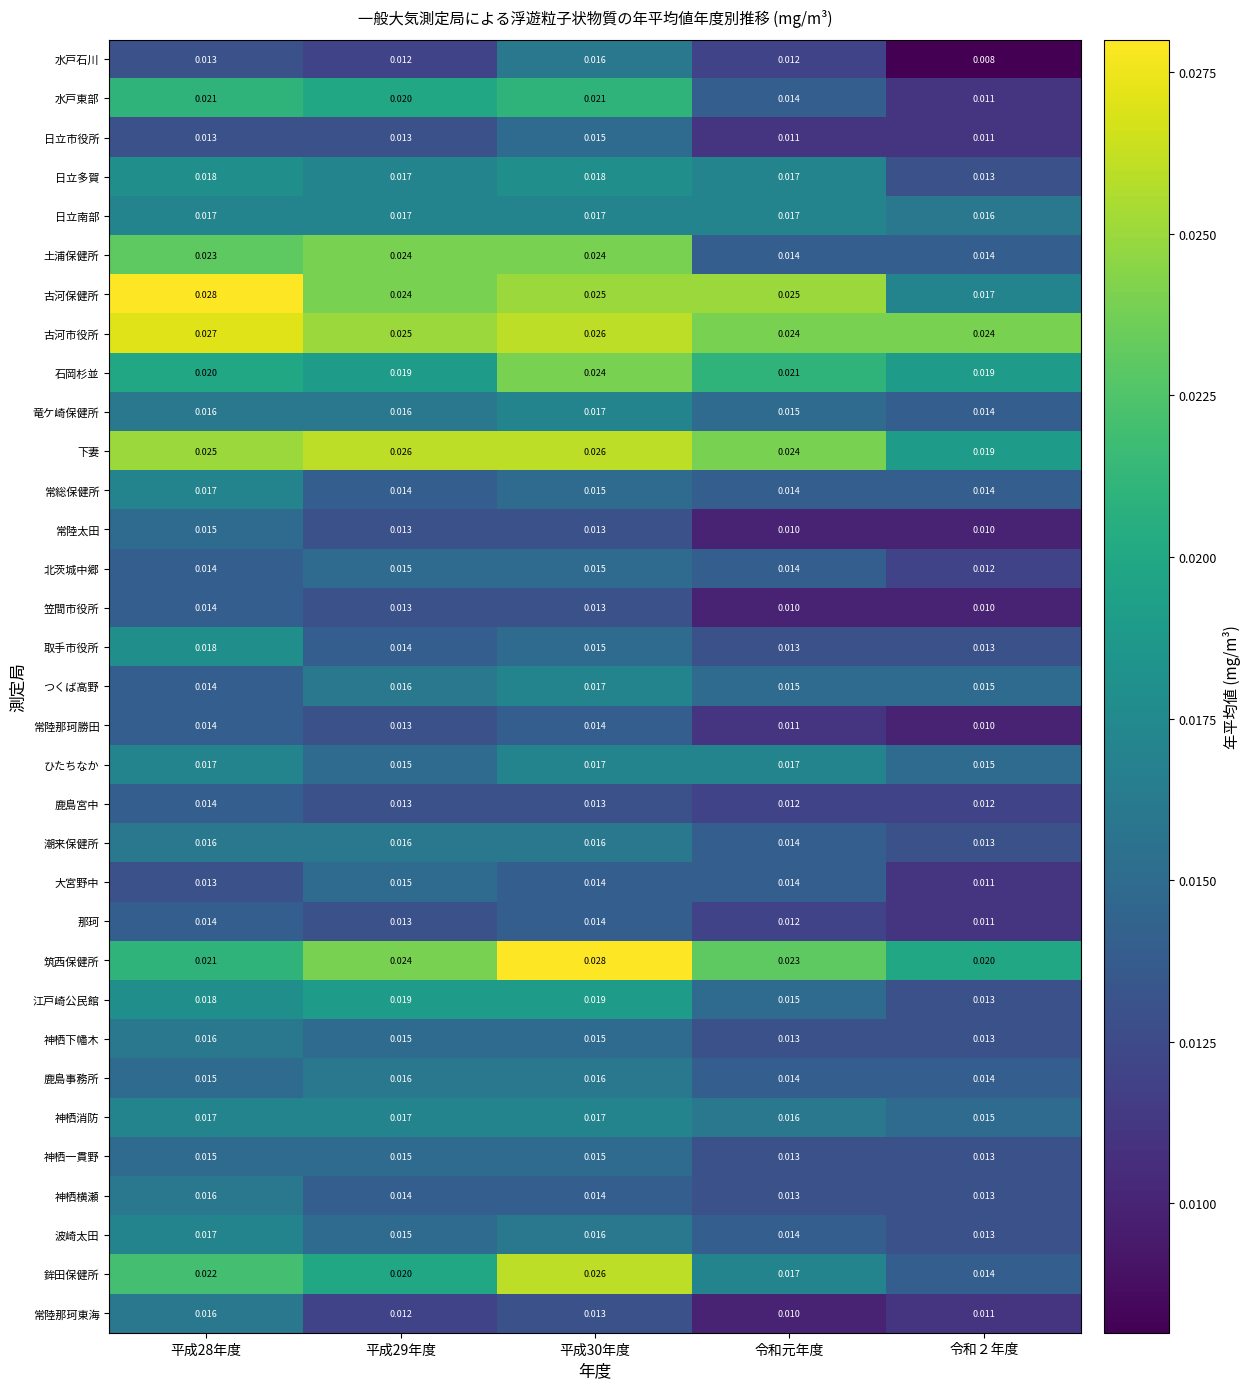

Which series has the widest spread of values?

鉾田保健所